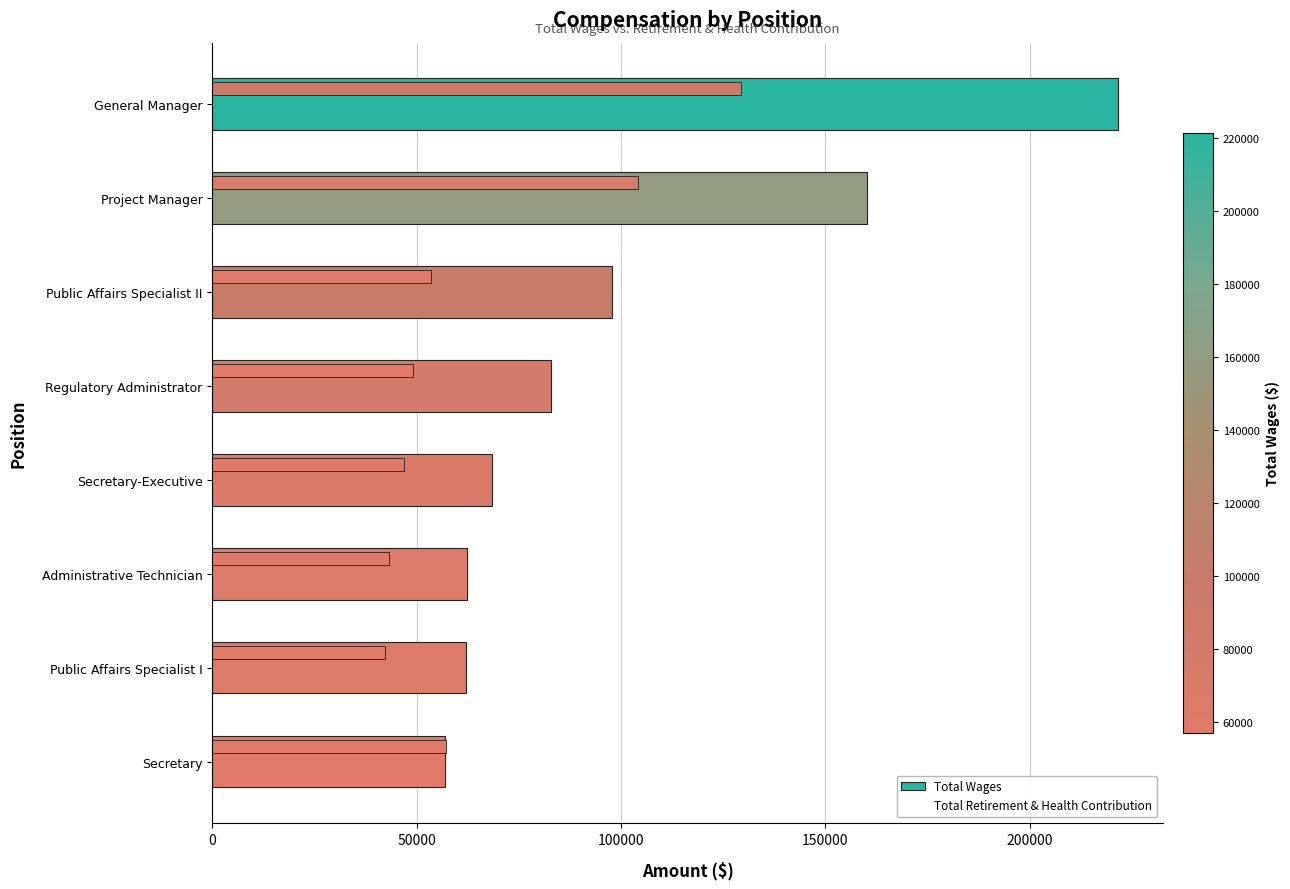

What is the sum of all Total Wages values?

812052.8